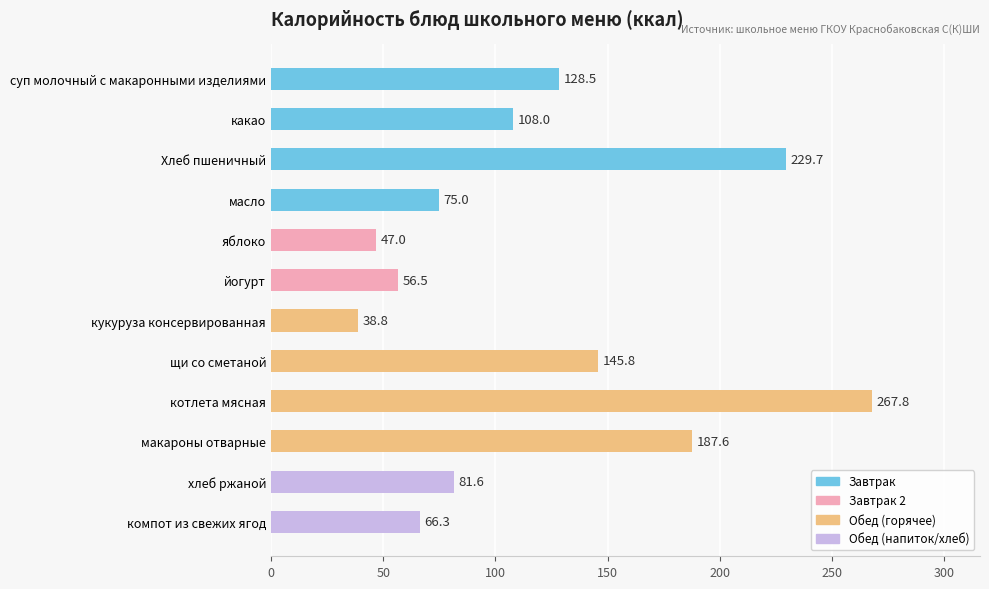

Between масло and какао, which is larger?

какао